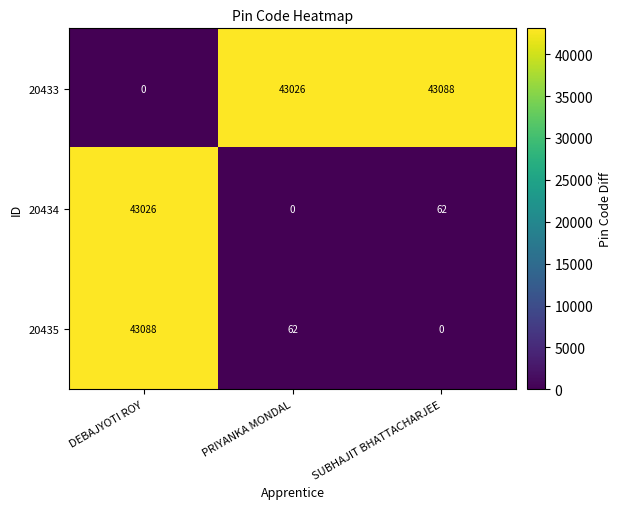

What is the sum of all 20434 values?

43088